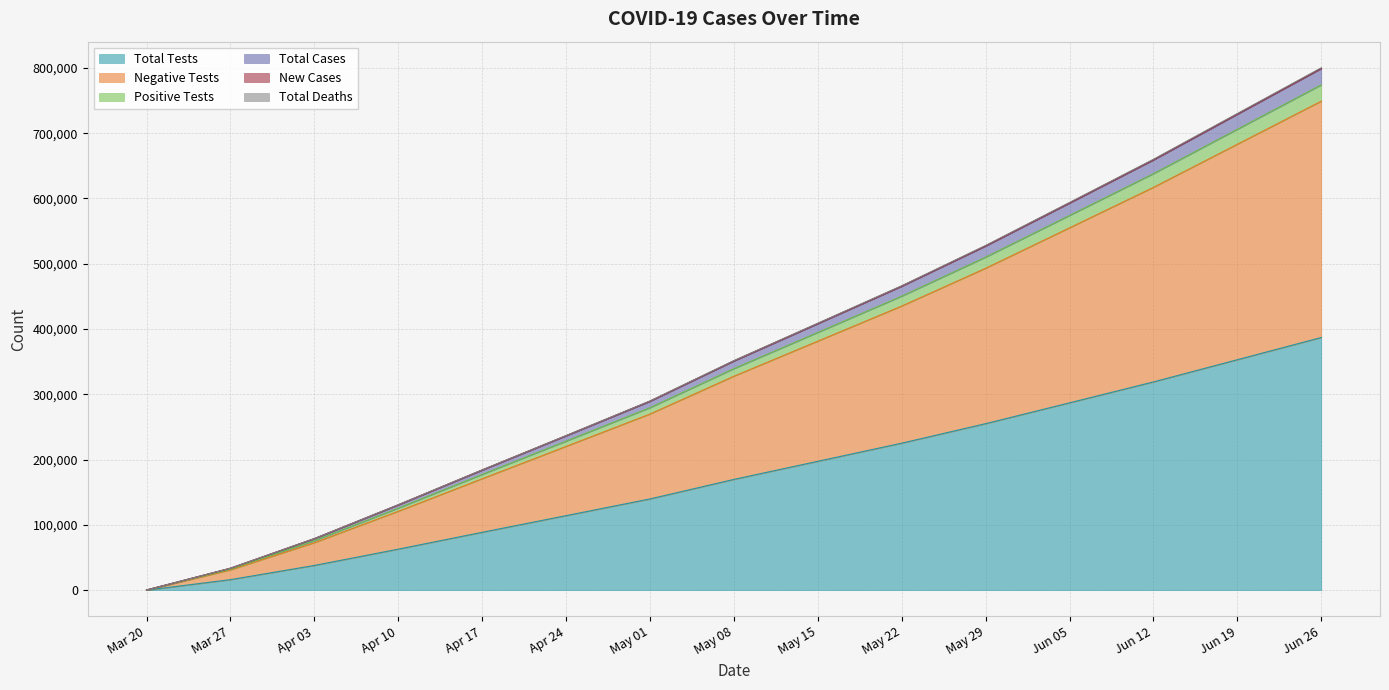

What is the maximum value shown in the chart?

800159